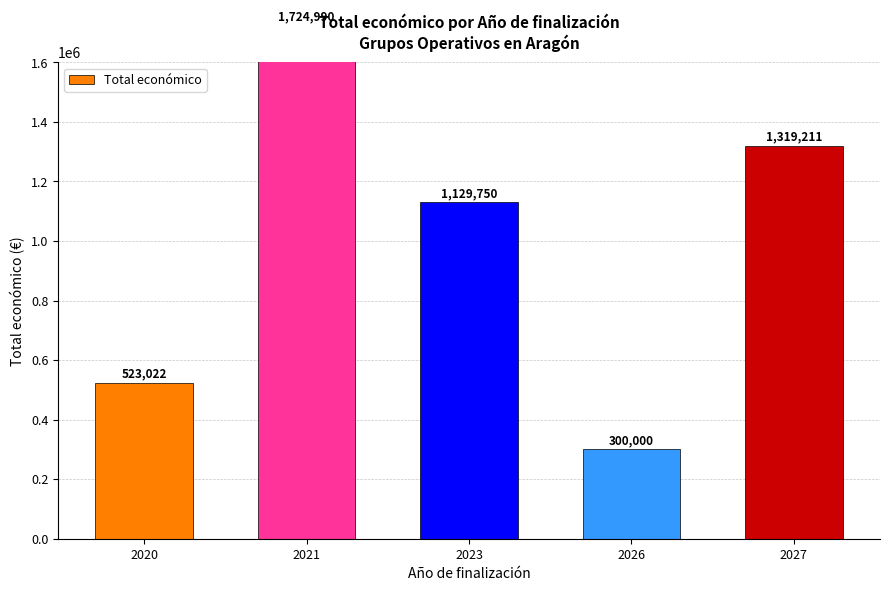

Reading left to right, list all the values displayed in this chart.

523022	1724990	1129750	300000	1319211